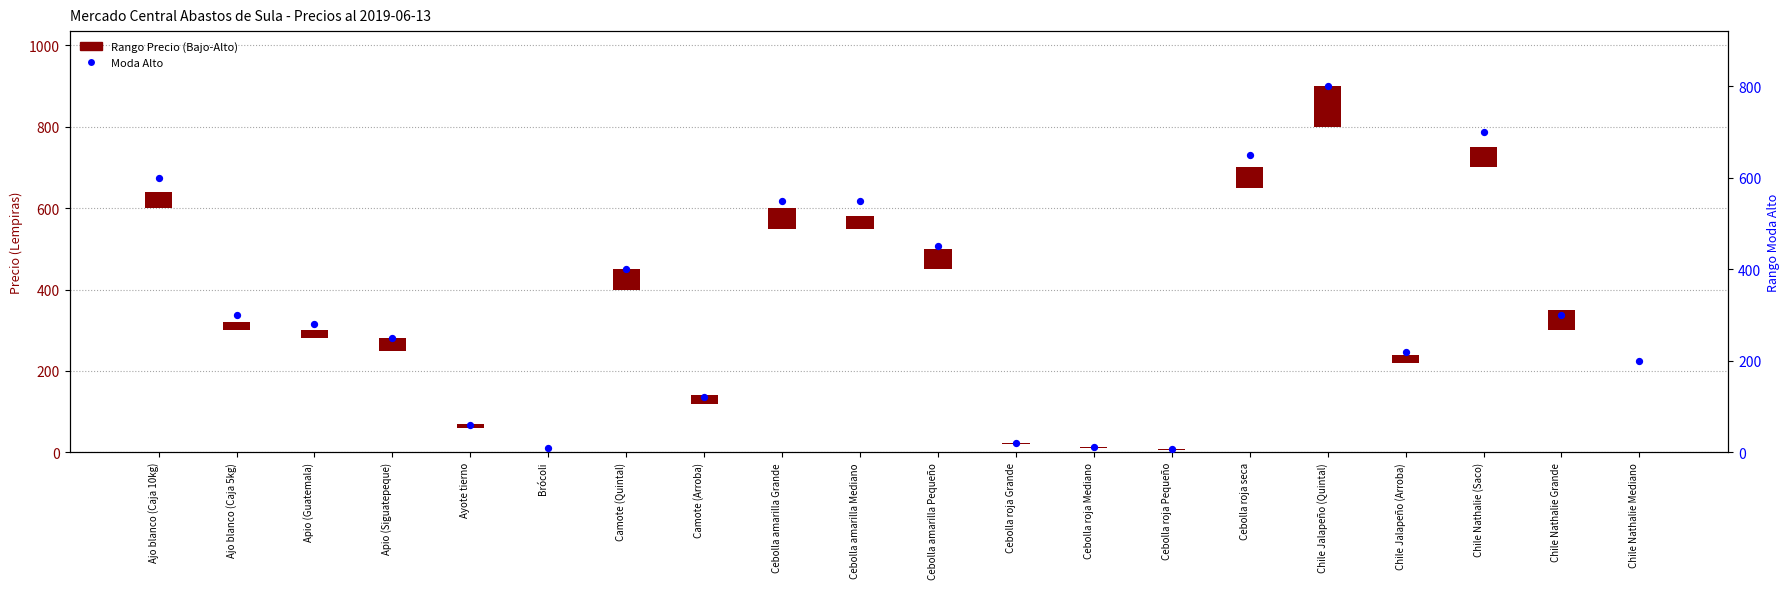

What is the change in value from Camote (Quintal) to Chile Nathalie (Saco)?

+300